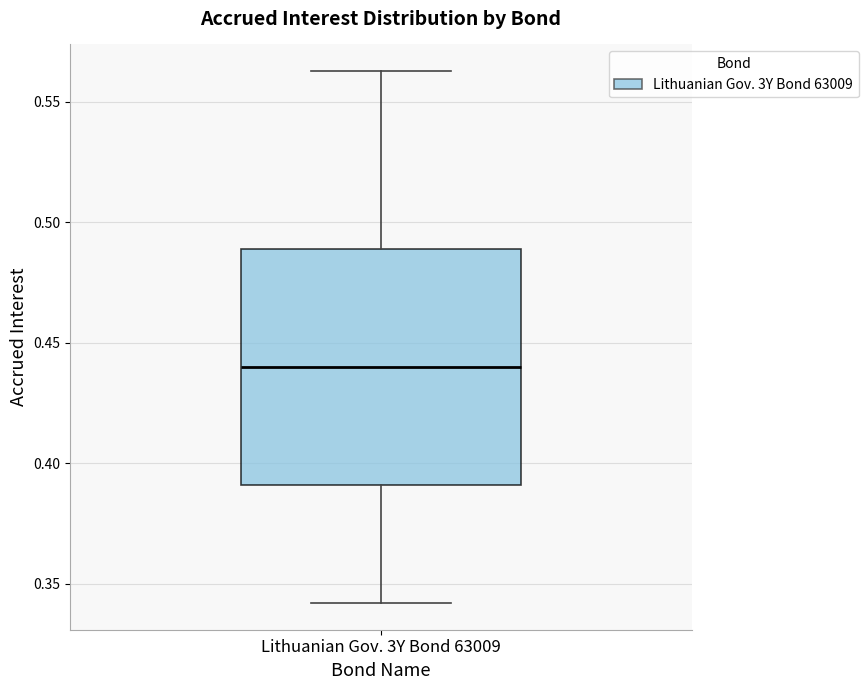

Read this box plot against the y-axis: the position of the median line, the range covered by the box, and the ends of both whiskers. The values are not printed on the chart, so give them approximately, as read against the axis.

median 0.440, box 0.390 to 0.490, whiskers 0.340 to 0.565